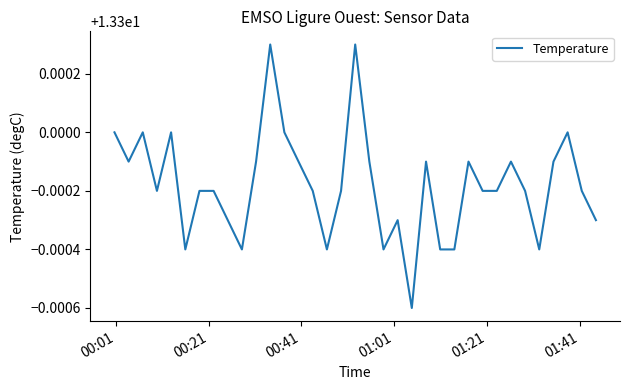

How many values are between 13 and 14?

35